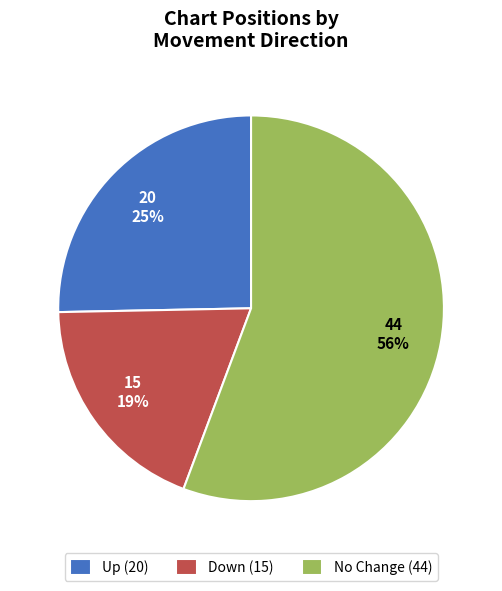

Approximately how many times larger is the value at No Change (44) compared to Down (15)?

2.9